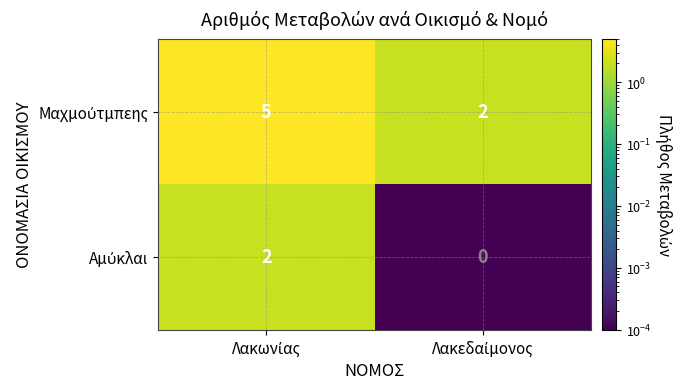

Which category has the lowest value across all series?

Λακεδαίμονος